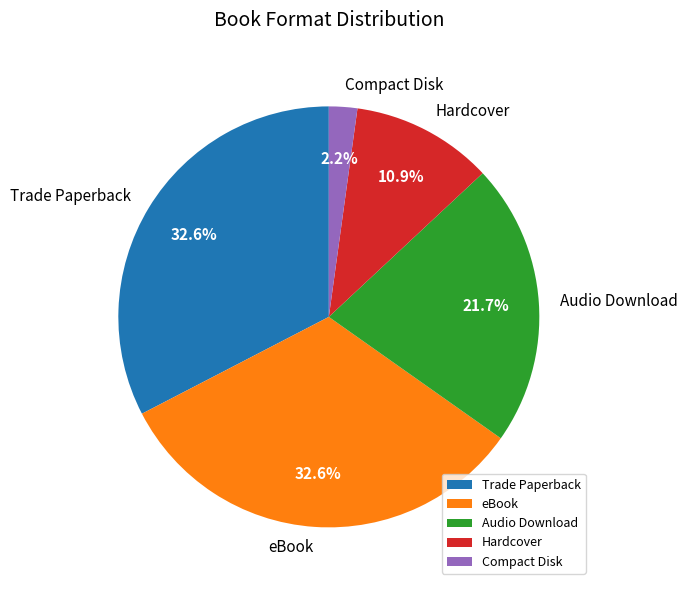

To the nearest percent, what is the combined percentage of Trade Paperback and Audio Download?

54%